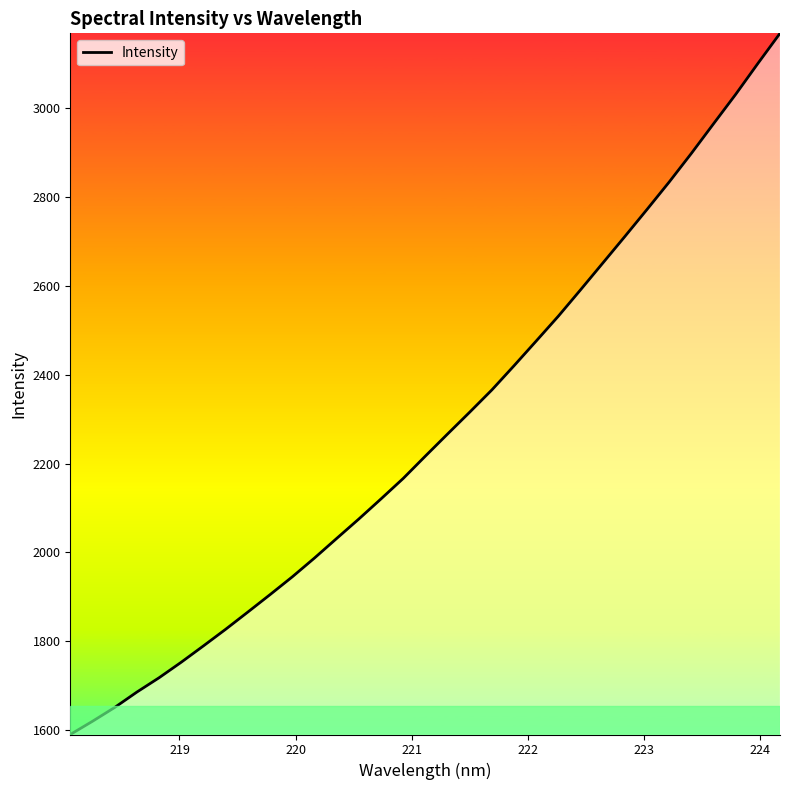

What is the difference between the maximum and minimum values?

1578.7